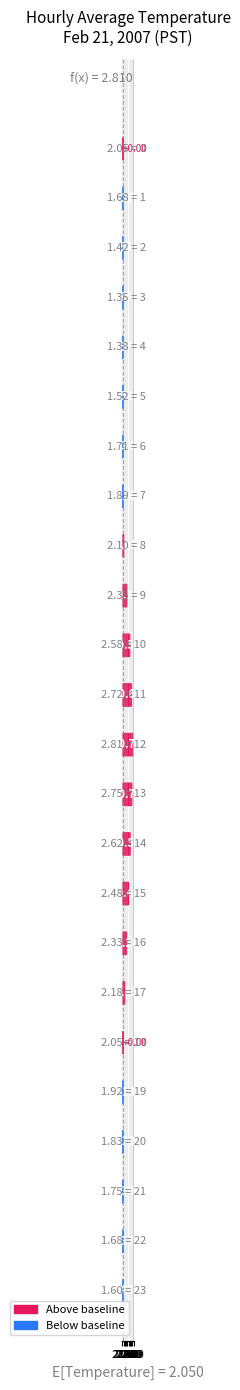

Rank the categories by value from lowest to highest.

3, 4, 2, 5, 23, 1, 22, 6, 21, 20, 7, 19, 0, 18, 8, 17, 16, 9, 15, 10, 14, 11, 13, 12